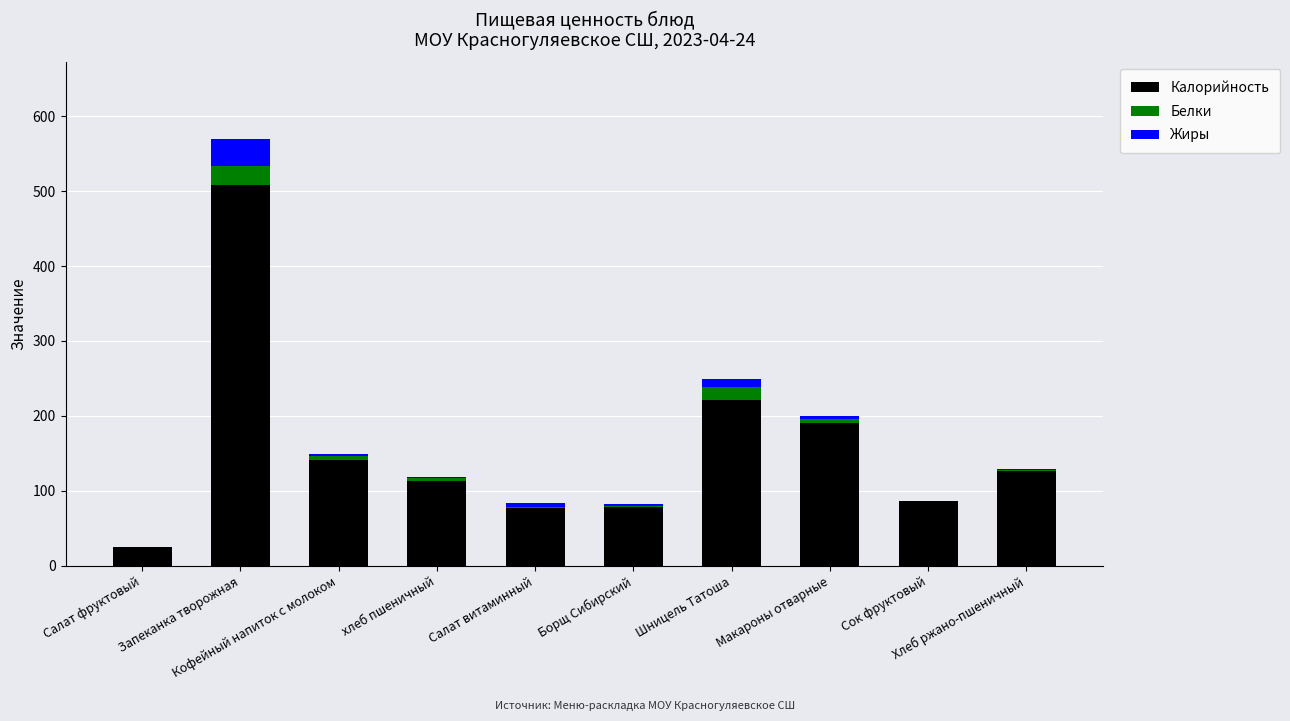

How many distinct data groups are displayed?

3